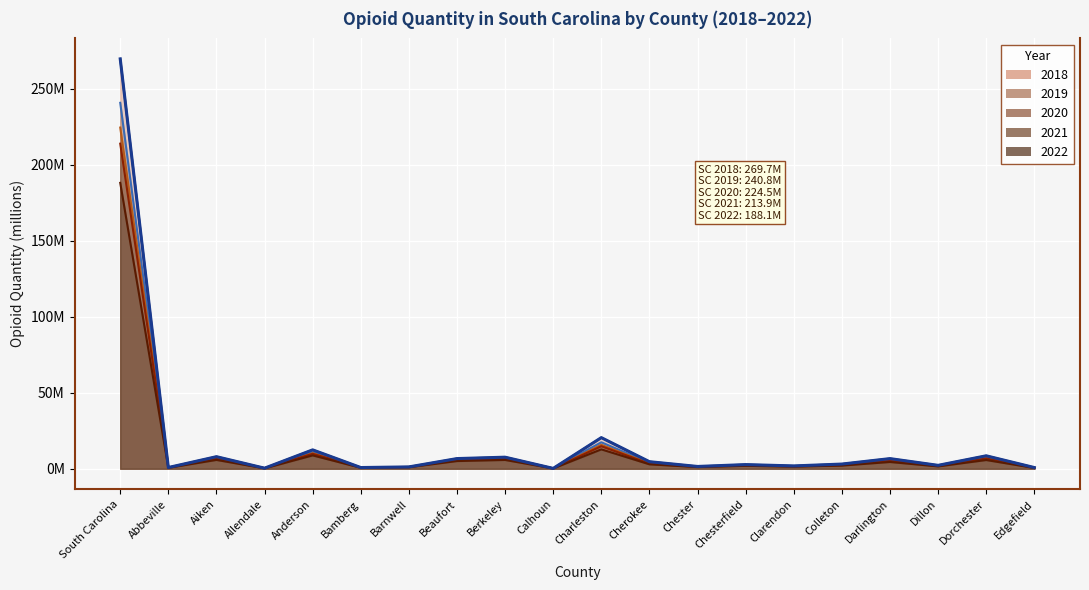

What is the average value of the 2020 series?

15.0